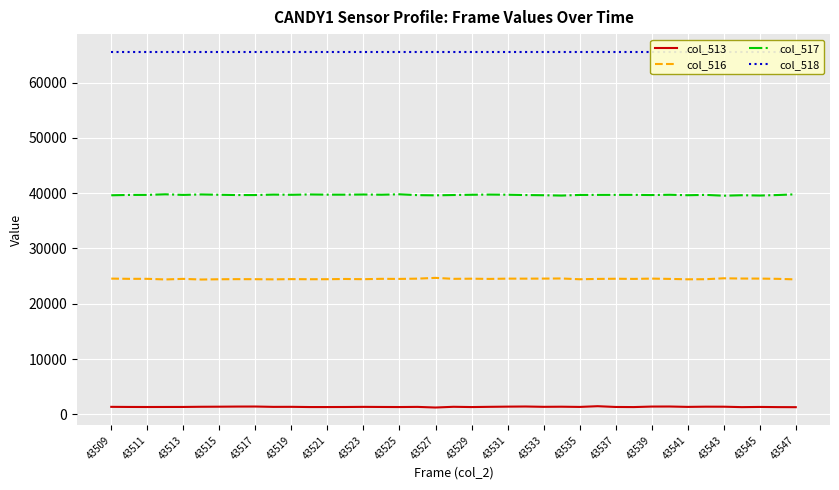

Is the value of col_513 at 43519 greater than the value of col_517 at 43527?

No